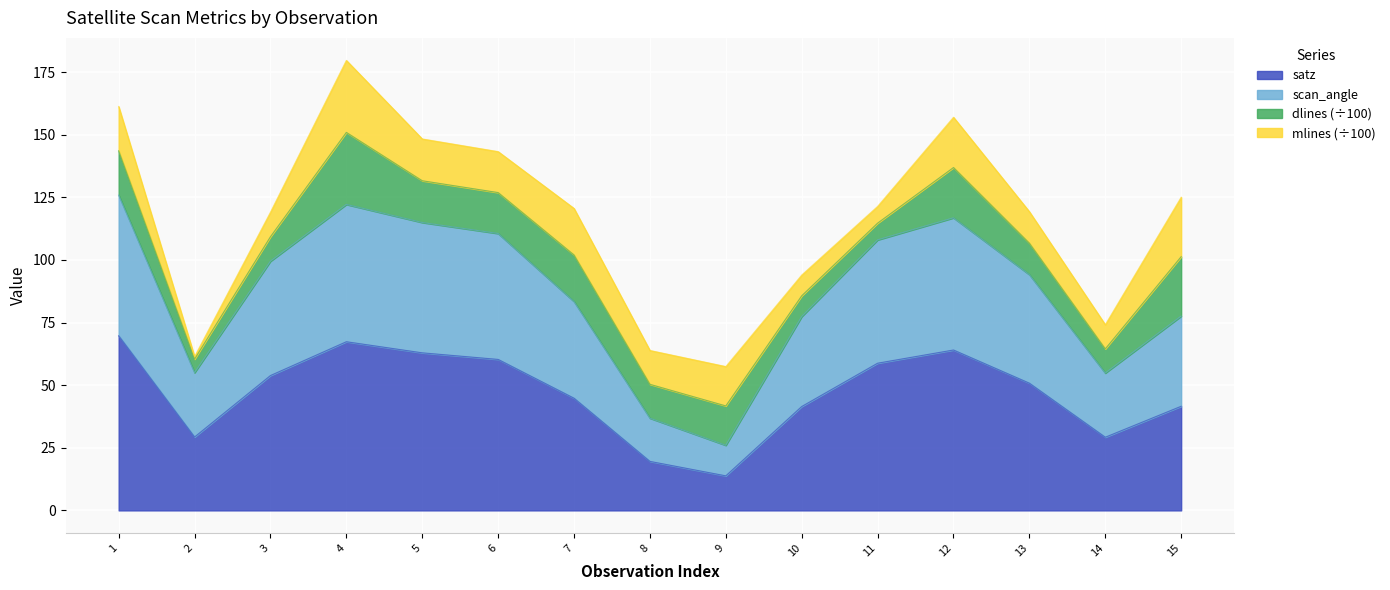

Is it true that satz equals 25.5 at 5?

False